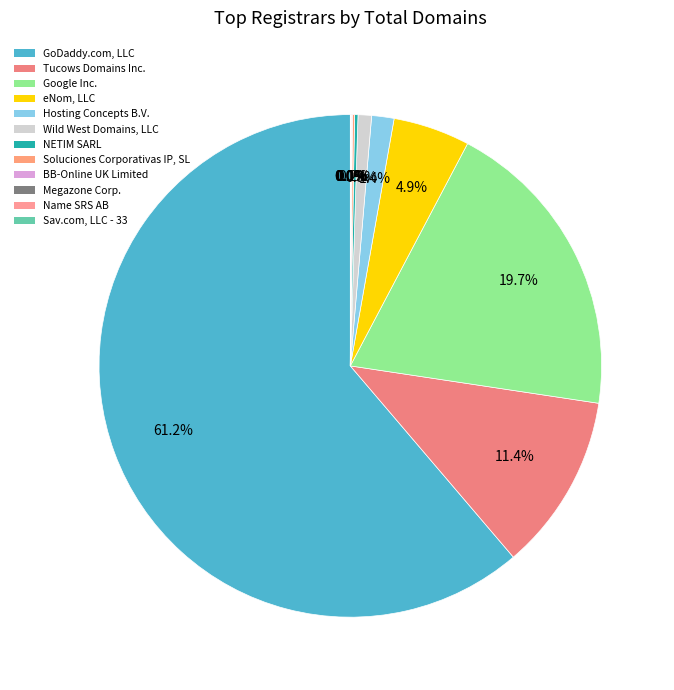

How many slices are in this pie chart?

12